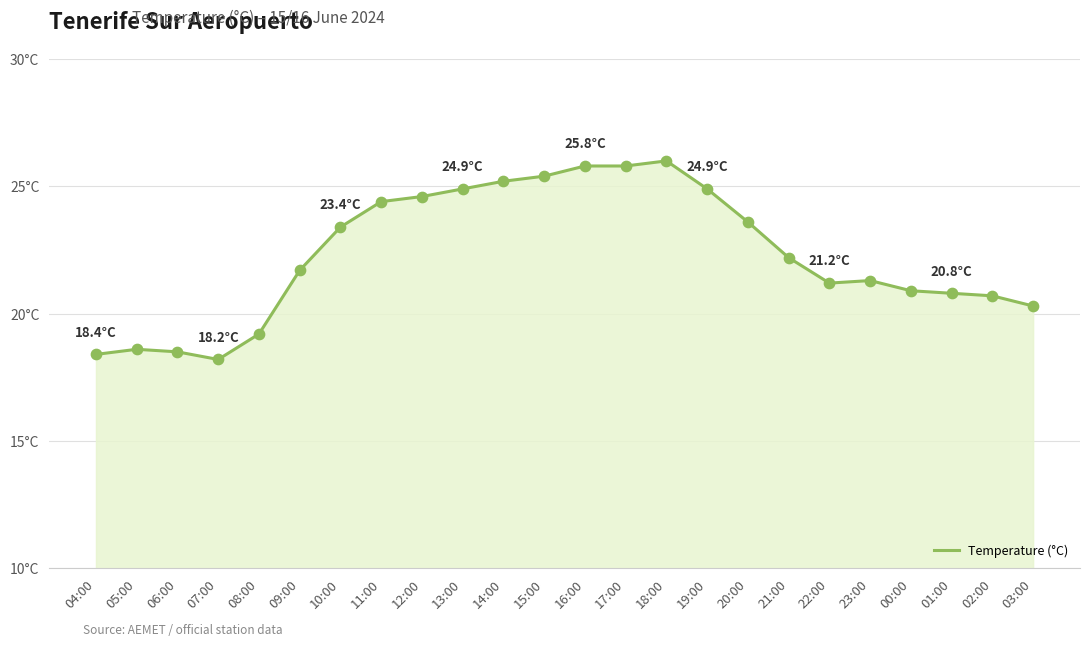

What is the change in value from 10:00 to 12:00?

+1.2